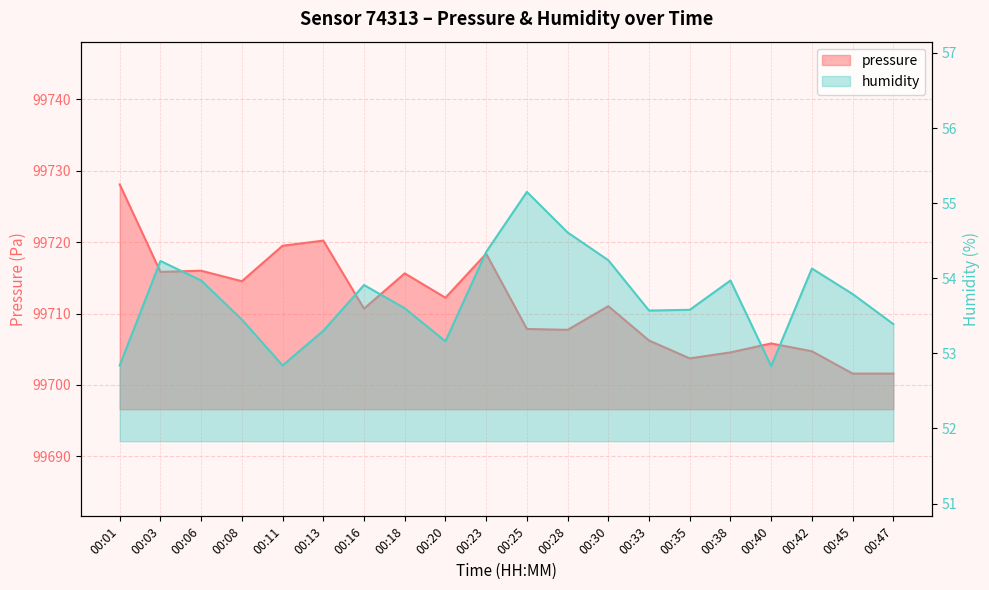

Reading left to right, list all the values displayed in this chart.

pressure: 99728.1	99715.8	99716.0	99714.5	99719.5	99720.2	99710.7	99715.6	99712.2	99718.4	99707.8	99707.7	99711.0	99706.2	99703.7	99704.6	99705.8	99704.7	99701.6	99701.6
humidity: 52.8	54.2	54.0	53.5	52.8	53.3	53.9	53.6	53.2	54.4	55.1	54.6	54.2	53.6	53.6	54.0	52.8	54.1	53.8	53.4